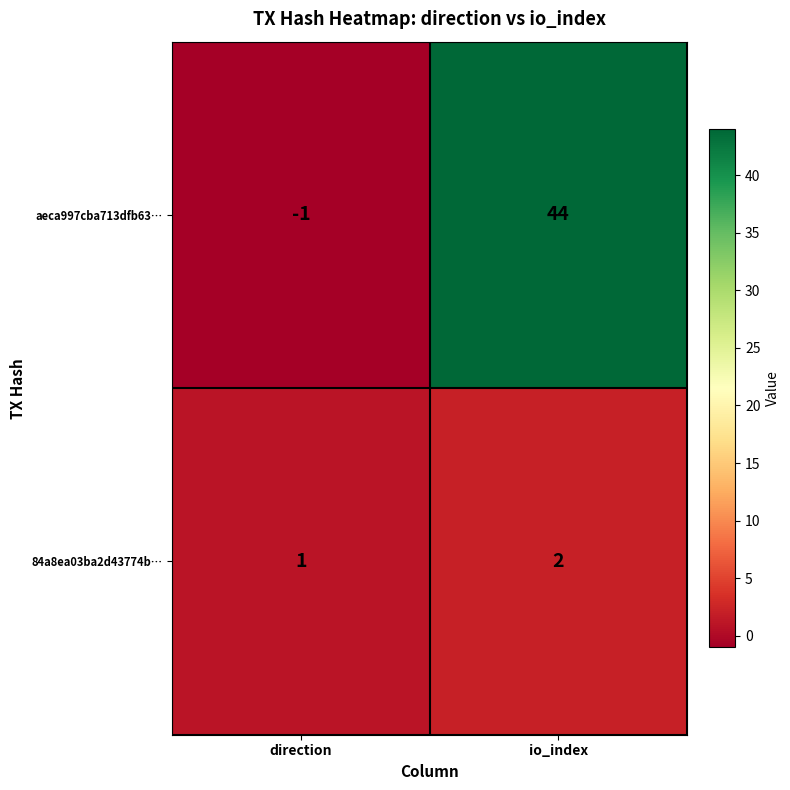

What is the sum of the aeca997cba713dfb63… values at direction and io_index?

43